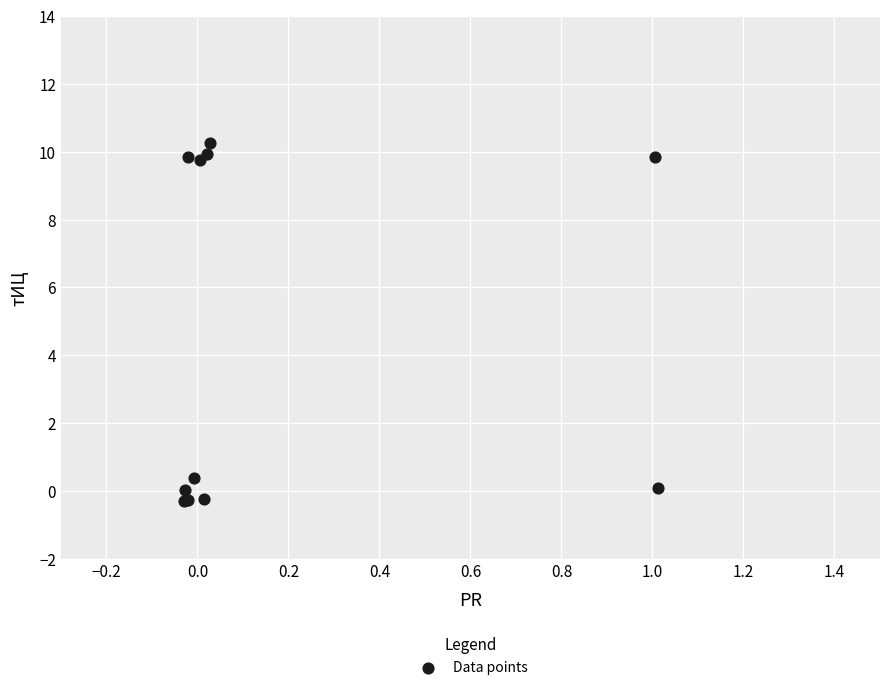

What Y value in the scatter plot is closest to 4?

0.4